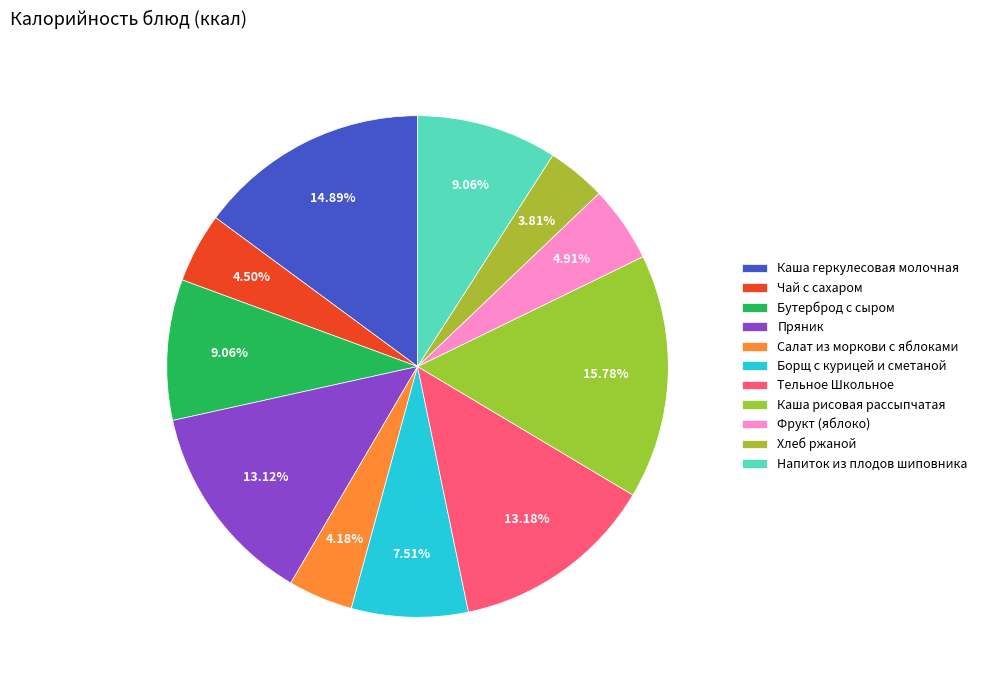

How many segments does this pie chart have?

11